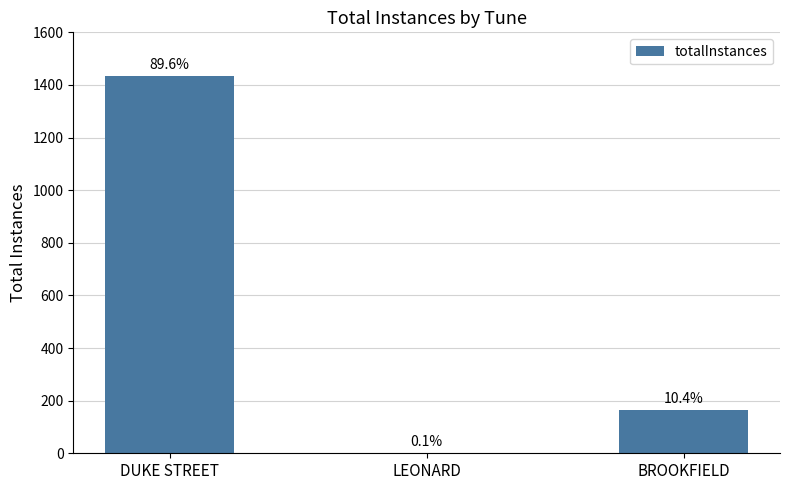

What is the difference between the maximum and minimum values?

1434